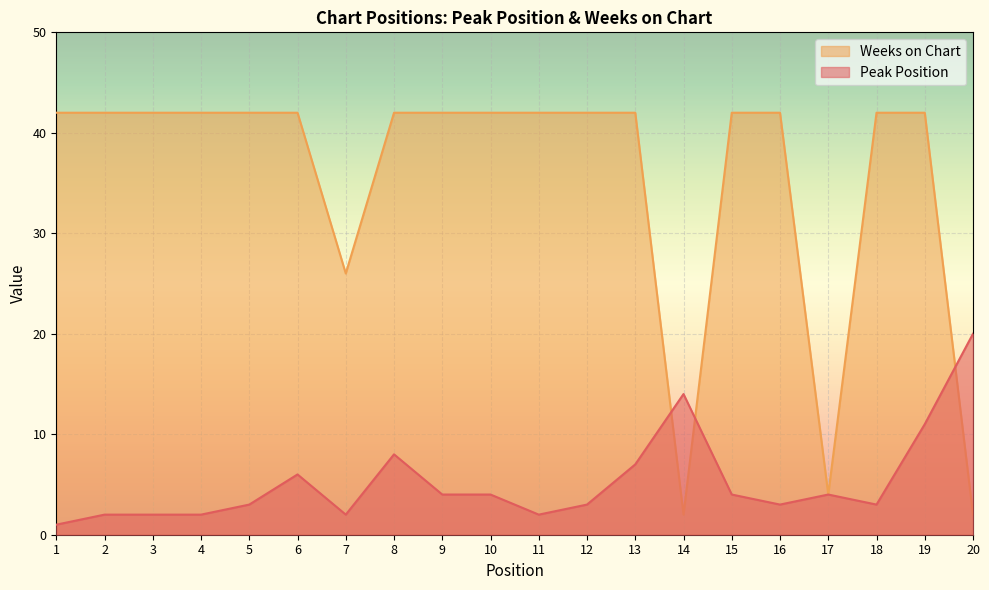

The value of Weeks on Chart at 19 is 42. True or false?

True